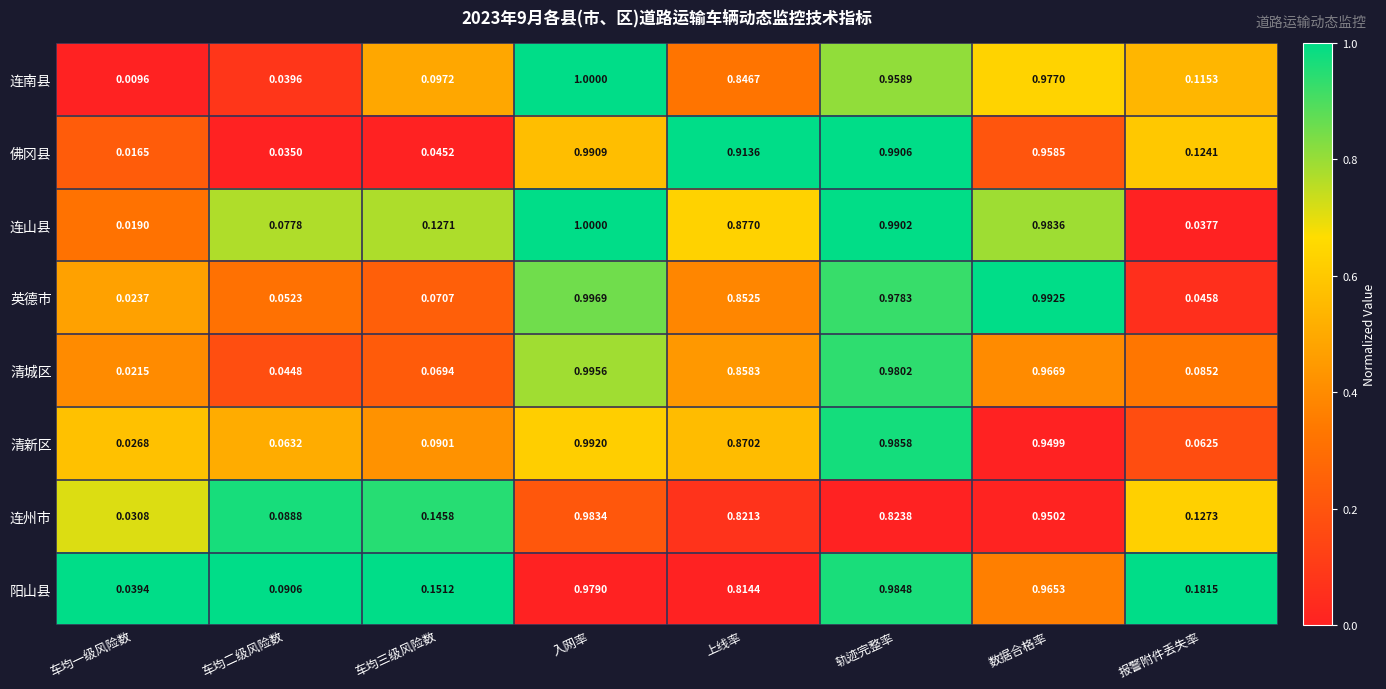

Is the value of 清城区 at 车均三级风险数 greater than the value of 佛冈县 at 入网率?

No